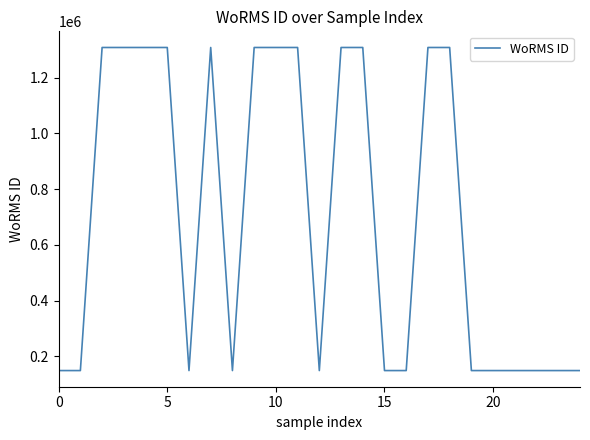

How many categories are shown in the chart?

25